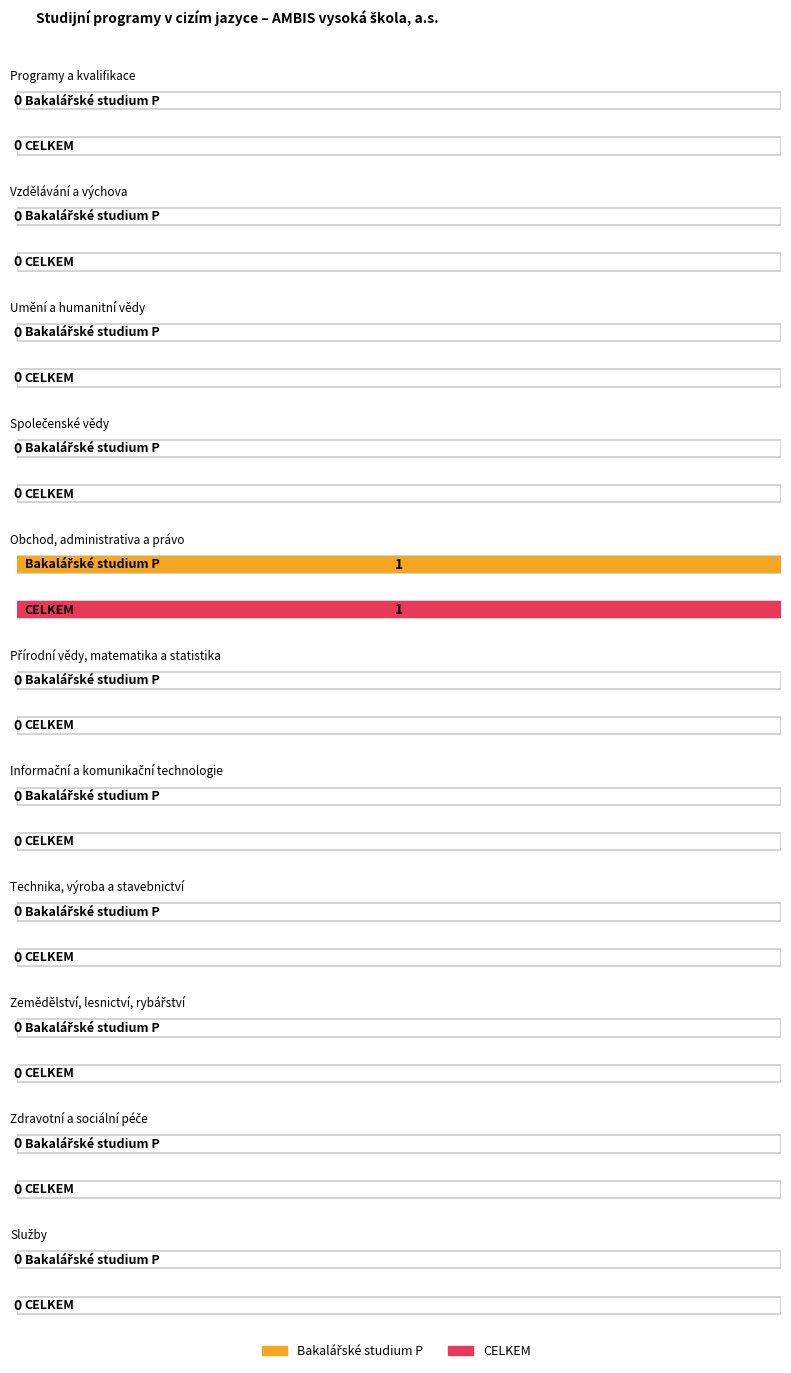

Reading right to left, what are all the values shown in this chart?

Bakalářské studium P: Služby=0	Zdravotní a sociální péče=0	Zemědělství, lesnictví, rybářství=0	Technika, výroba a stavebnictví=0	Informační a komunikační technologie=0	Přírodní vědy, matematika a statistika=0	Obchod, administrativa a právo=1	Společenské vědy=0	Umění a humanitní vědy=0	Vzdělávání a výchova=0	Programy a kvalifikace=0
CELKEM: Služby=0	Zdravotní a sociální péče=0	Zemědělství, lesnictví, rybářství=0	Technika, výroba a stavebnictví=0	Informační a komunikační technologie=0	Přírodní vědy, matematika a statistika=0	Obchod, administrativa a právo=1	Společenské vědy=0	Umění a humanitní vědy=0	Vzdělávání a výchova=0	Programy a kvalifikace=0